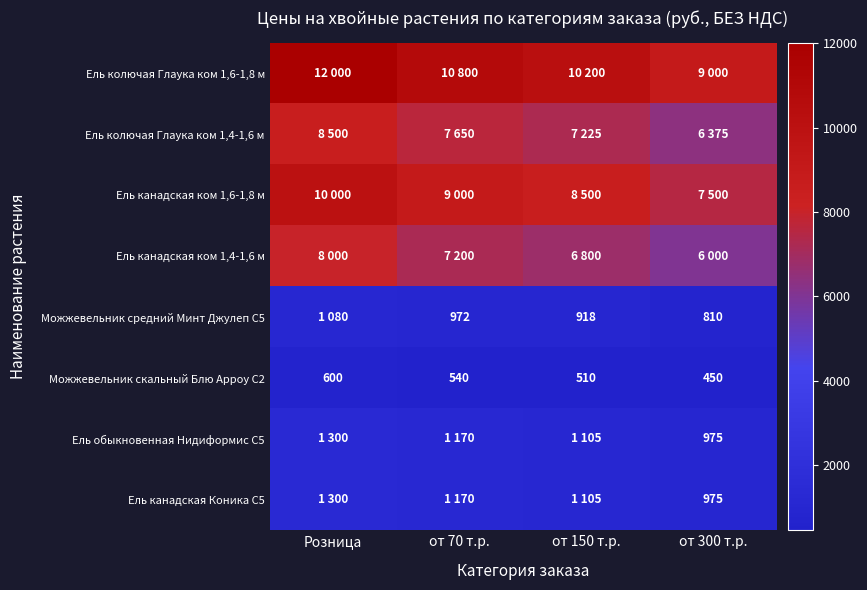

What is the average value of the Можжевельник скальный Блю Арроу С2 series?

525